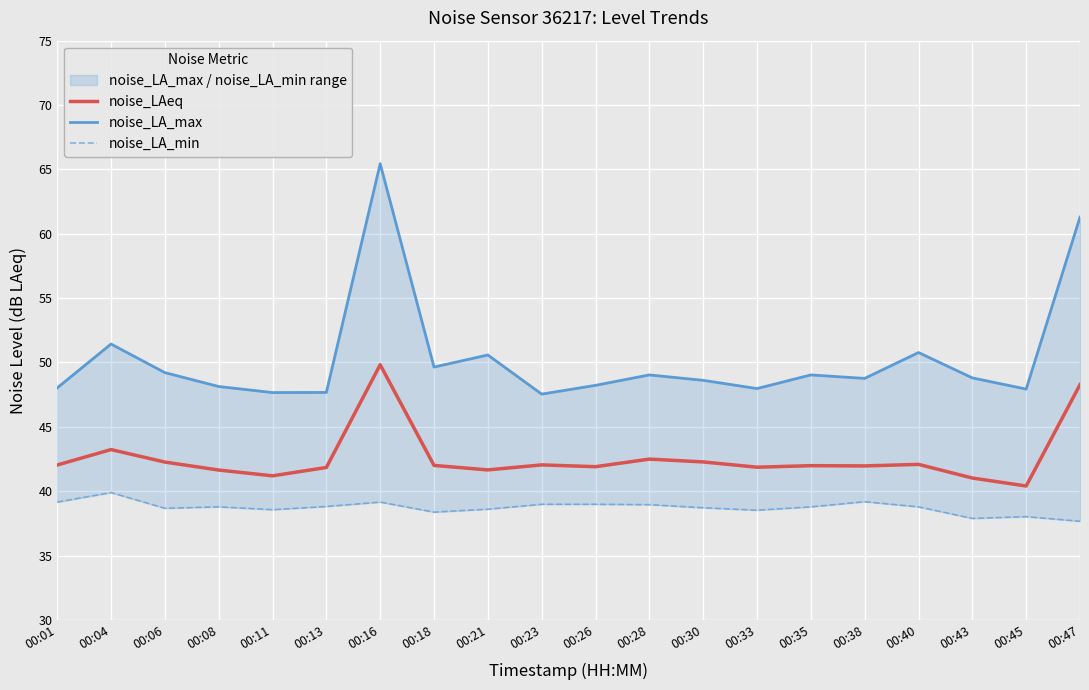

True or false: noise_LA_max and noise_LA_min intersect in this chart.

False